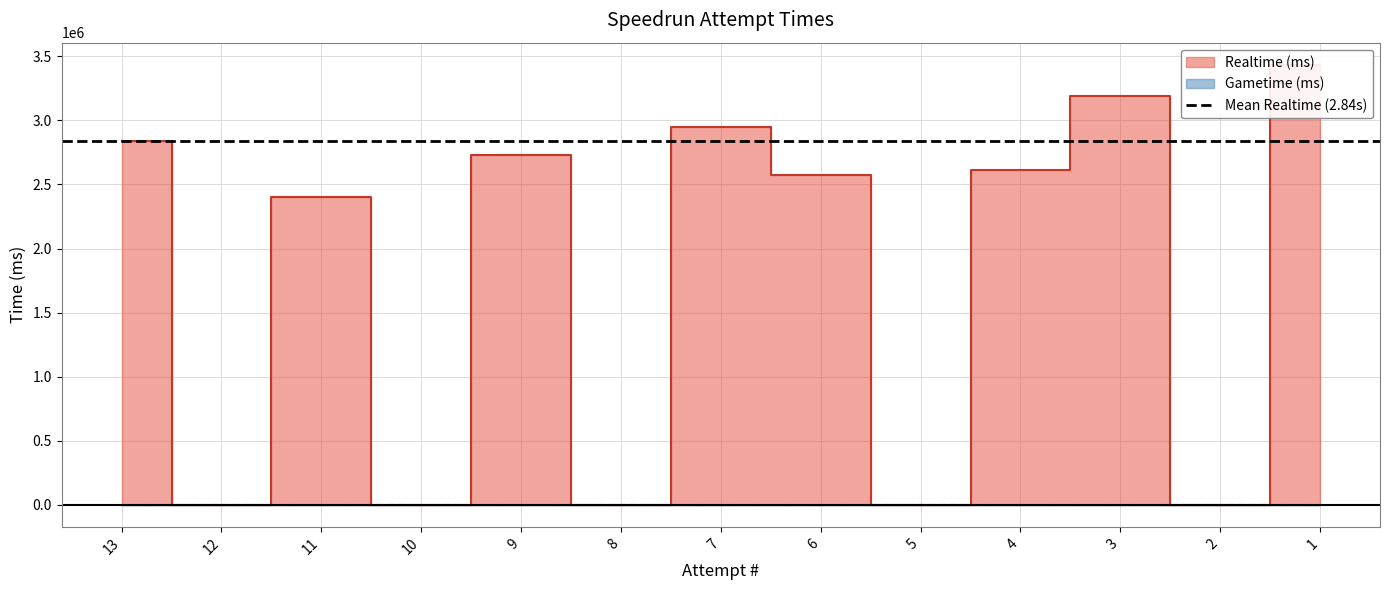

Does the chart display data point markers on the line(s)?

No